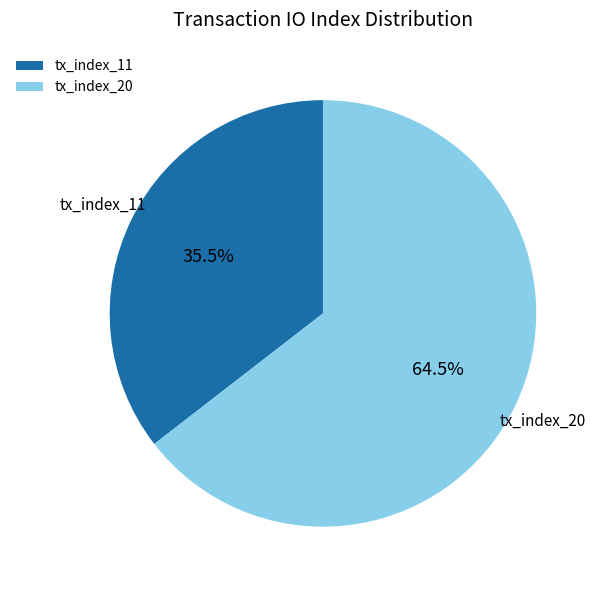

What percentage is NOT represented by tx_index_11?

64.5%